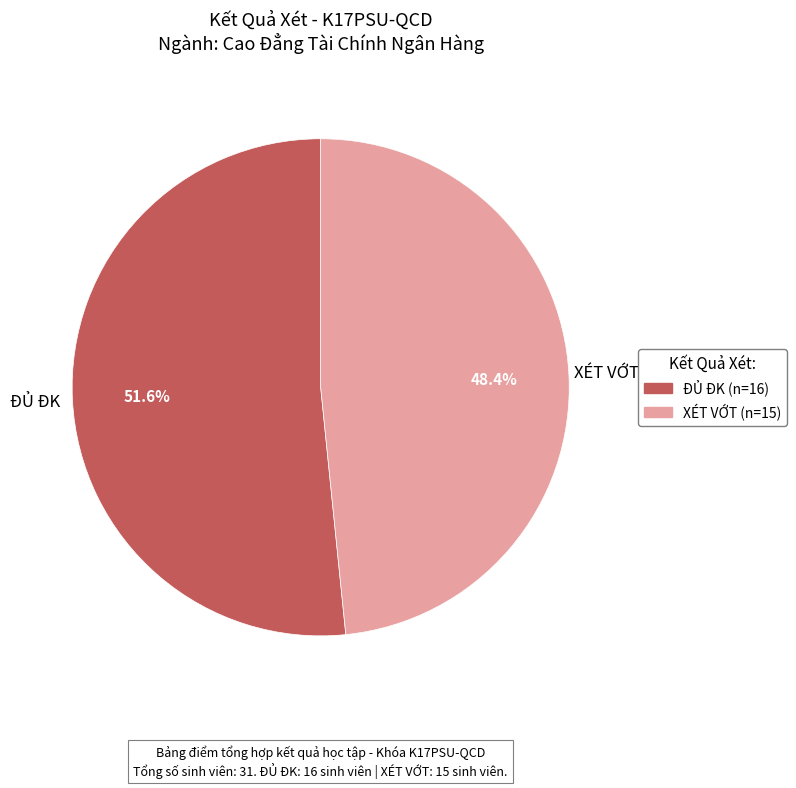

To the nearest percent, what percentage of the pie is XÉT VỚT?

48%